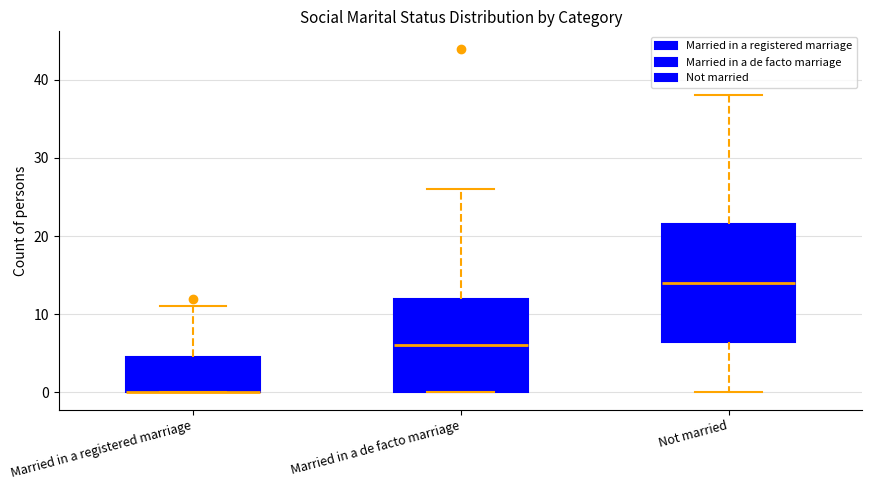

Reading left to right, transcribe this box plot: for each box, give where its median line is, the range the box spans, and where its two whiskers end, as read against the y-axis. The values are not printed on the chart, so give them approximately, as read against the axis.

Married in a registered marriage: median 0 (drawn on the box's lower edge), box 0 to 5, whiskers 0 to 11
Married in a de facto marriage: median 6, box 0 to 12, whiskers 0 to 26
Not married: median 14, box 7 to 22, whiskers 0 to 38